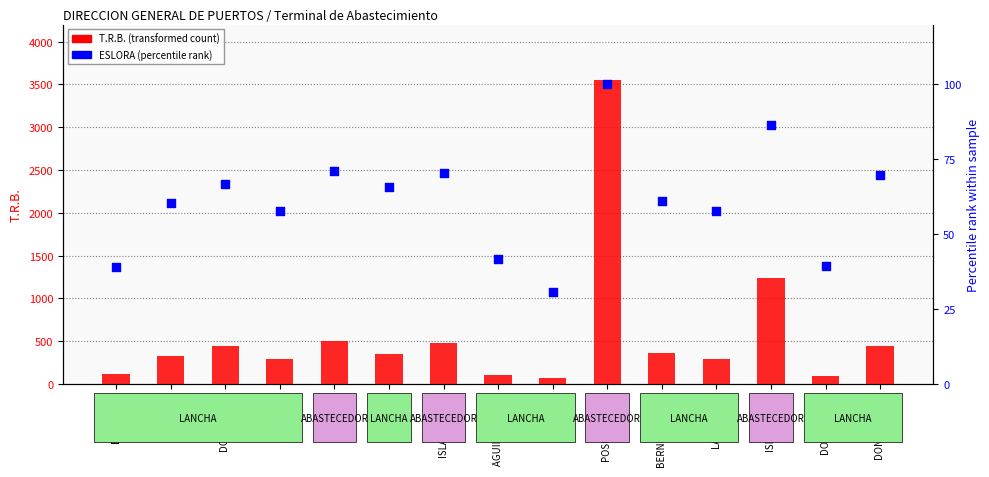

Is the value of T.R.B. (transformed count) at LISA F greater than the value of ESLORA (percentile rank) at POSH GANNET?

Yes